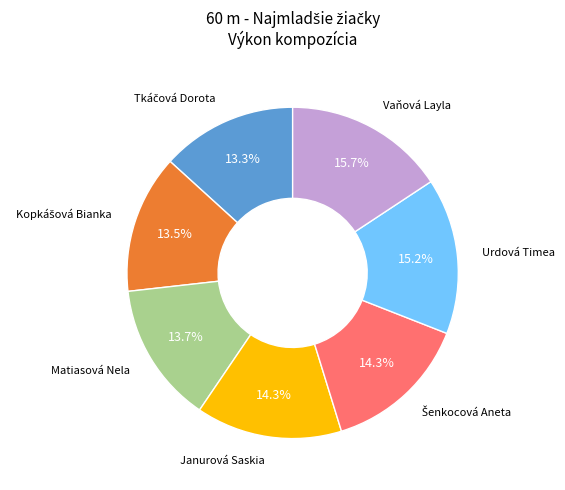

Is there any slice that represents more than half of the pie?

No